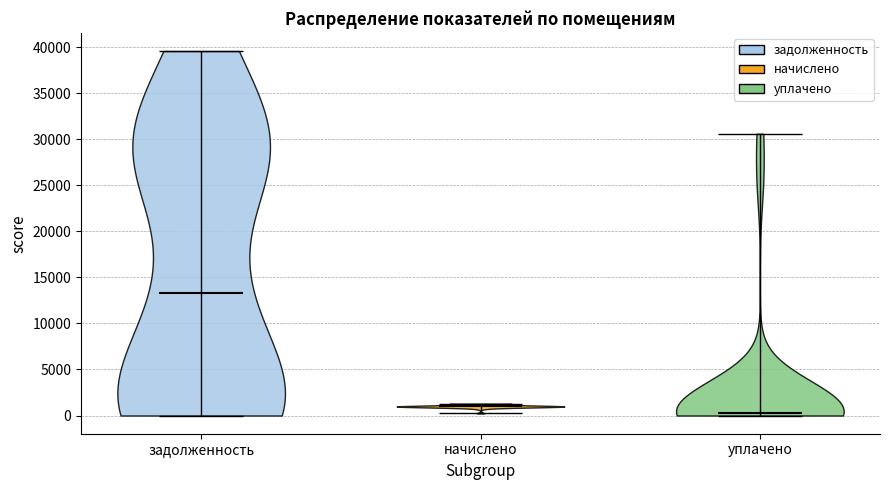

Which violin has the lowest median line?

уплачено